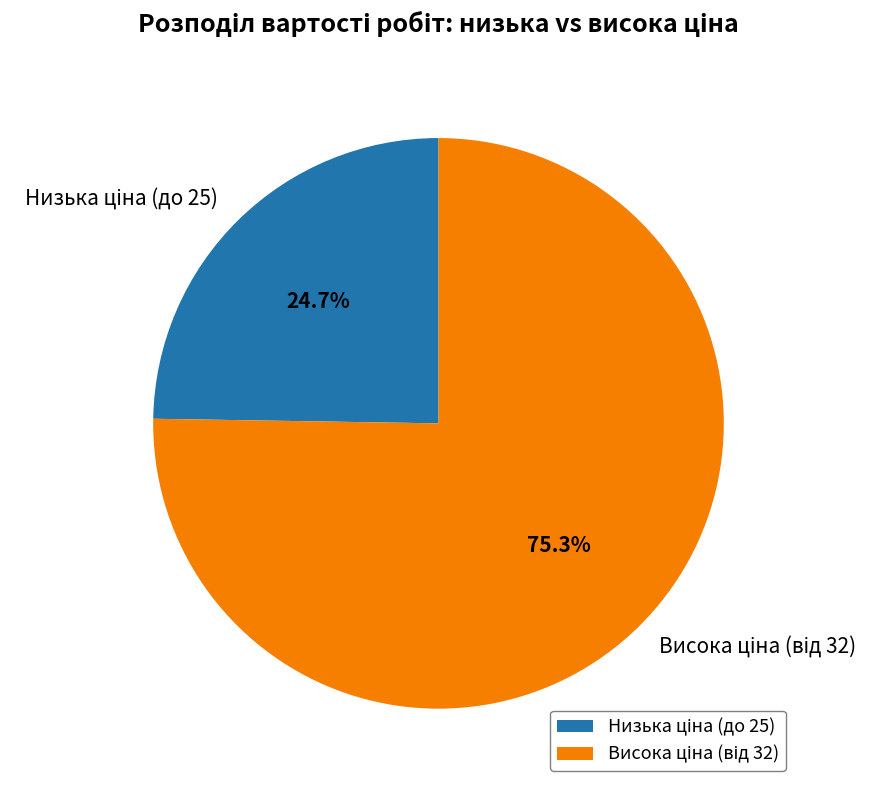

Does any single category account for the majority?

Yes